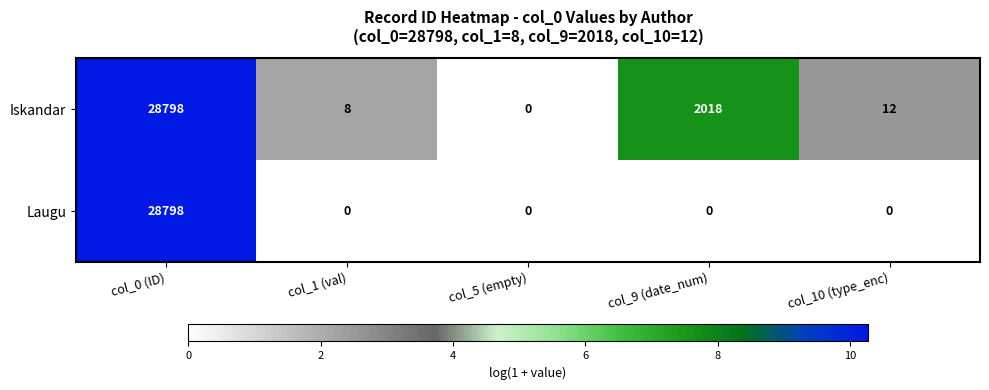

Between col_1 (val) and col_10 (type_enc), which series saw the biggest shift?

Iskandar